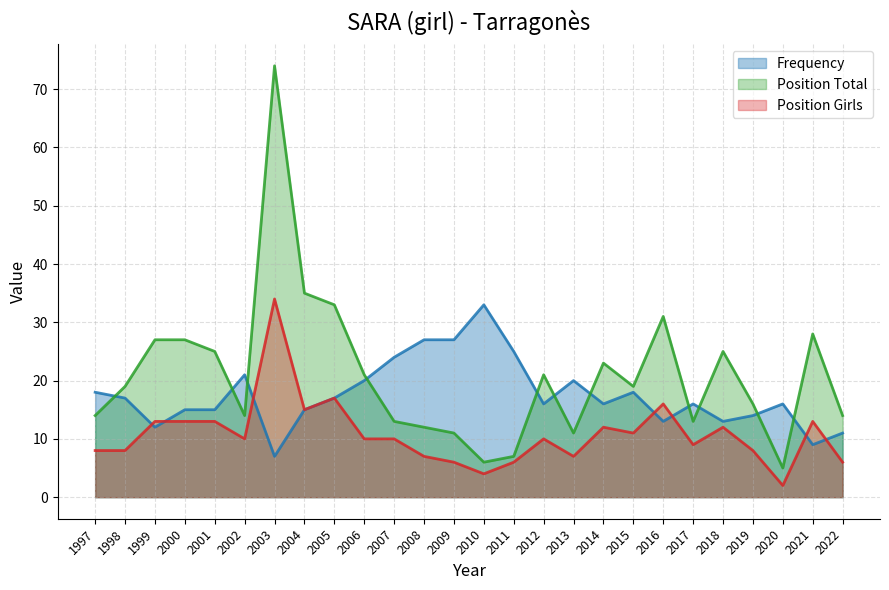

True or false: Position Total and Frequency intersect in this chart.

True